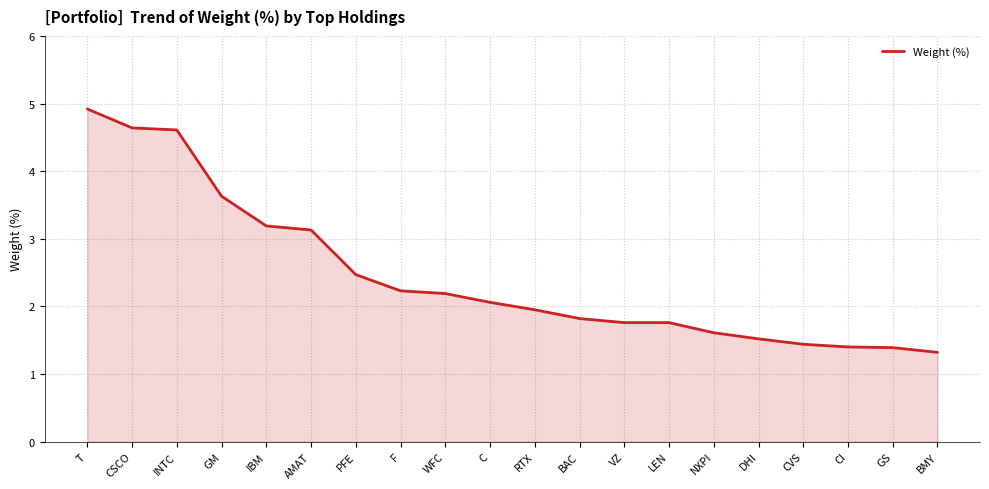

What is the change in value from IBM to VZ?

-1.4